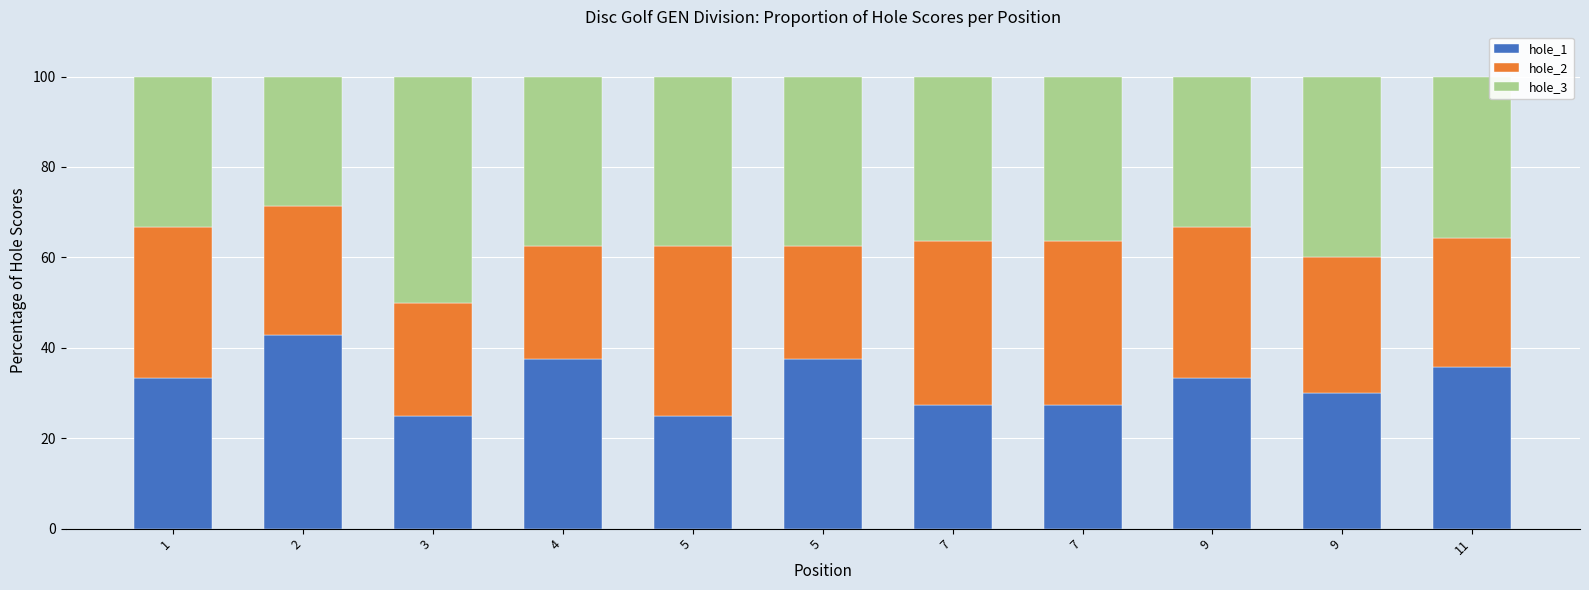

True or false: hole_2 has a value of 18.2 at 9.

False